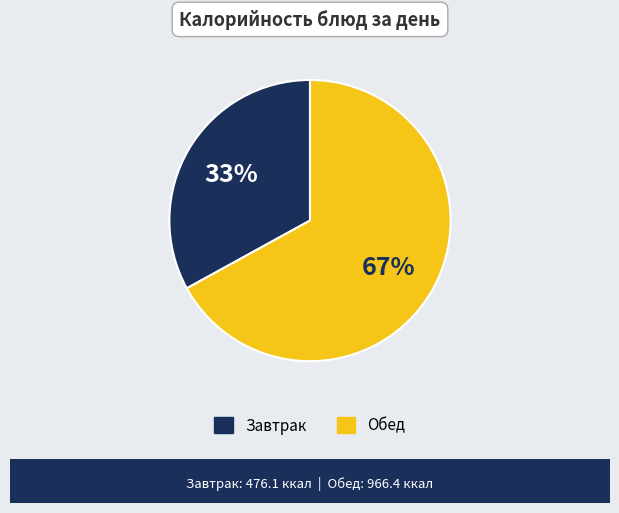

To the nearest percent, what is the average slice percentage?

50%